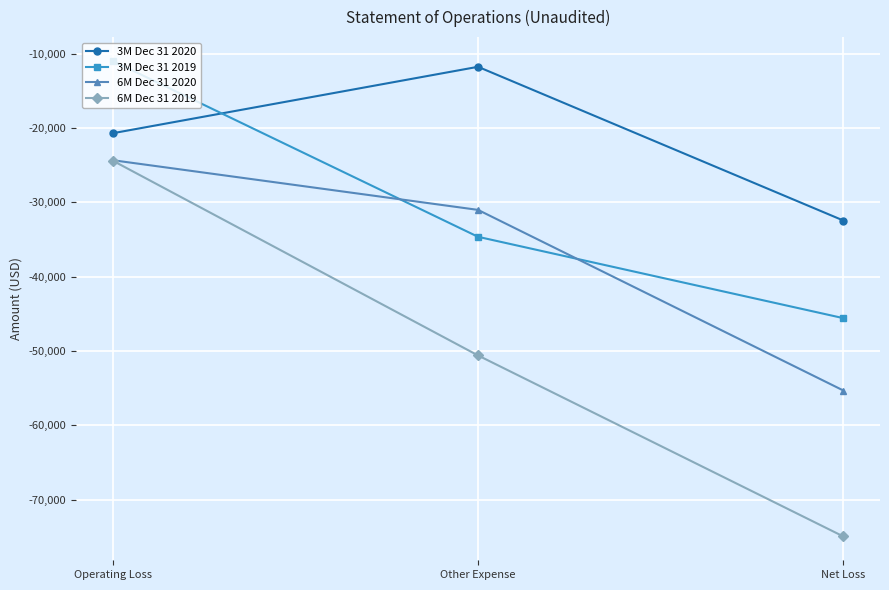

Is this an area chart (filled region under the line)?

No